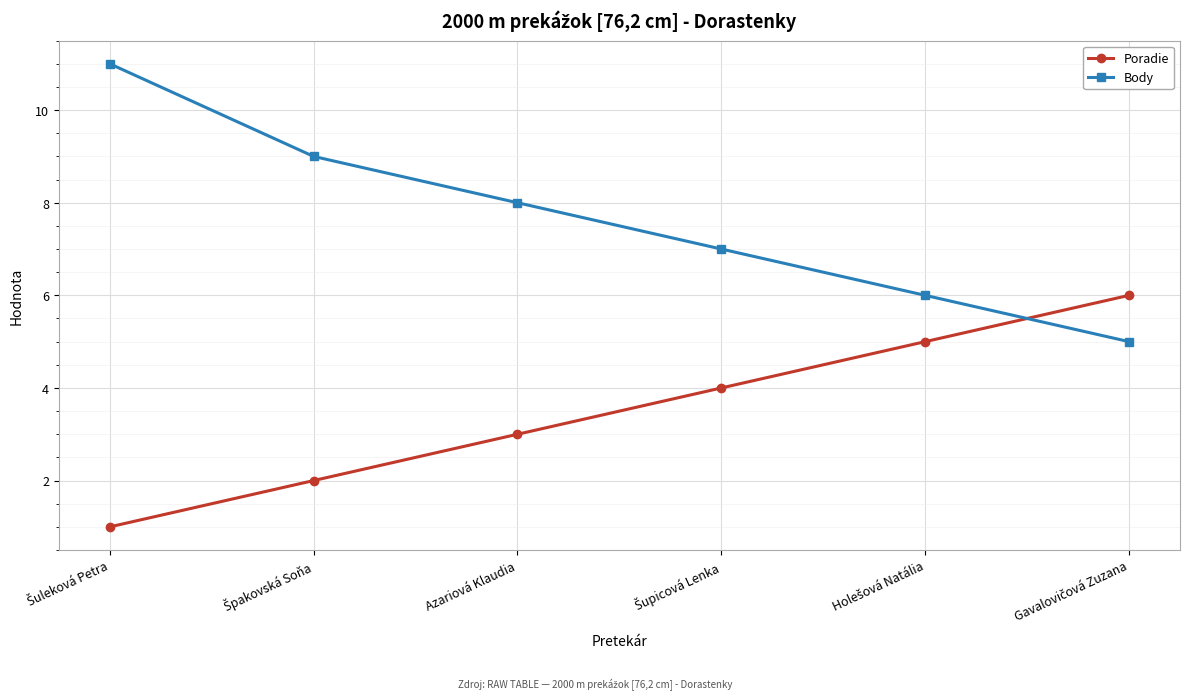

What is the greatest value displayed?

11